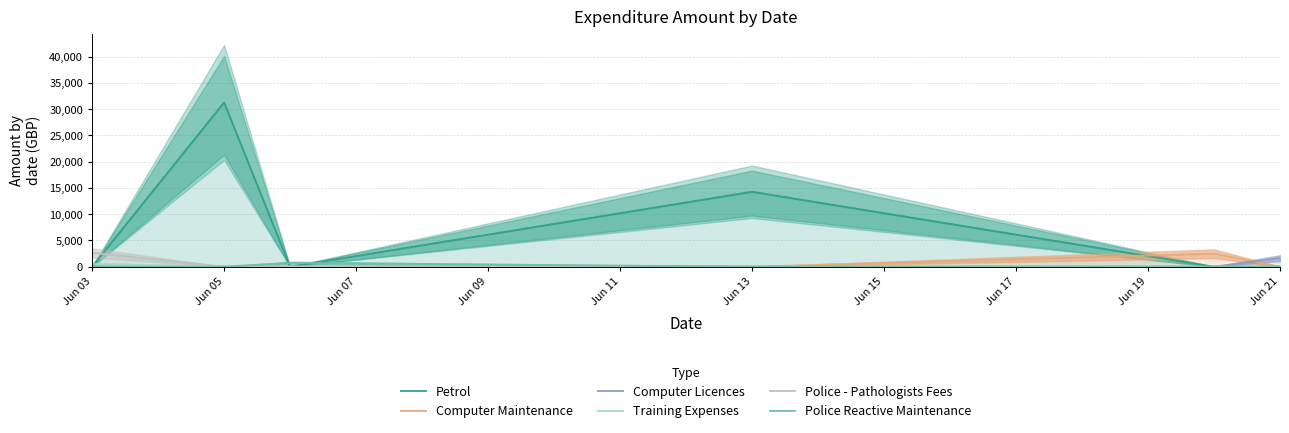

What is the sum of all Training Expenses values?

535.0